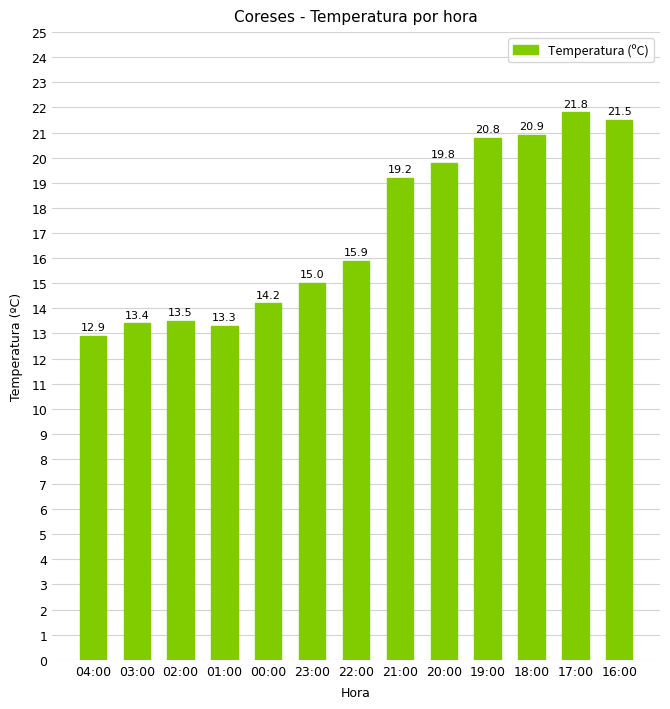

Which has a higher value, 19:00 or 02:00?

19:00